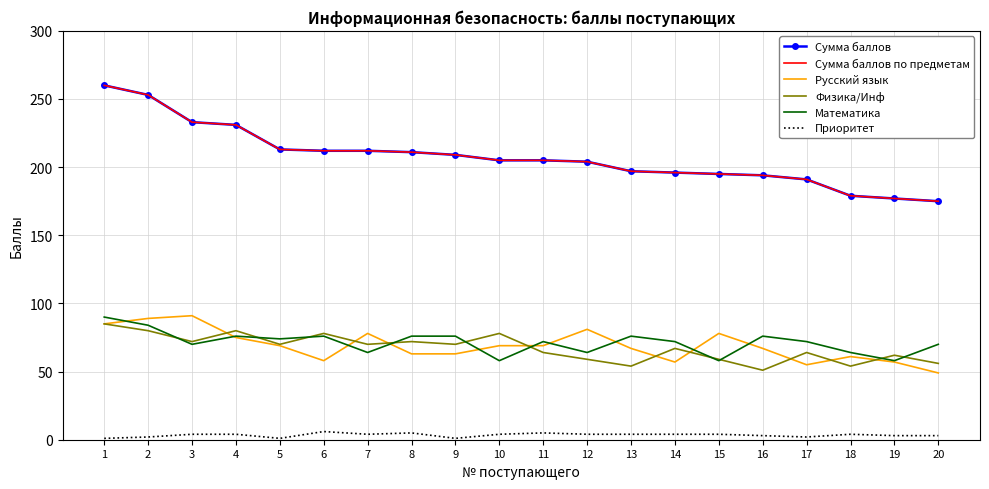

At which label does Физика/Инф reach its peak?

1